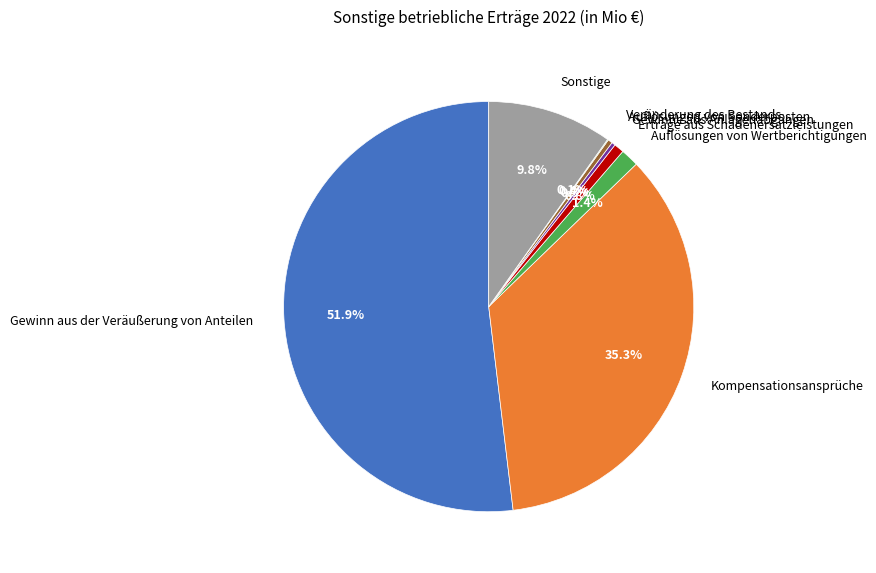

To the nearest percent, what is the combined percentage of Auflösungen von Wertberichtigungen and Auflösungen von Sonderposten?

2%